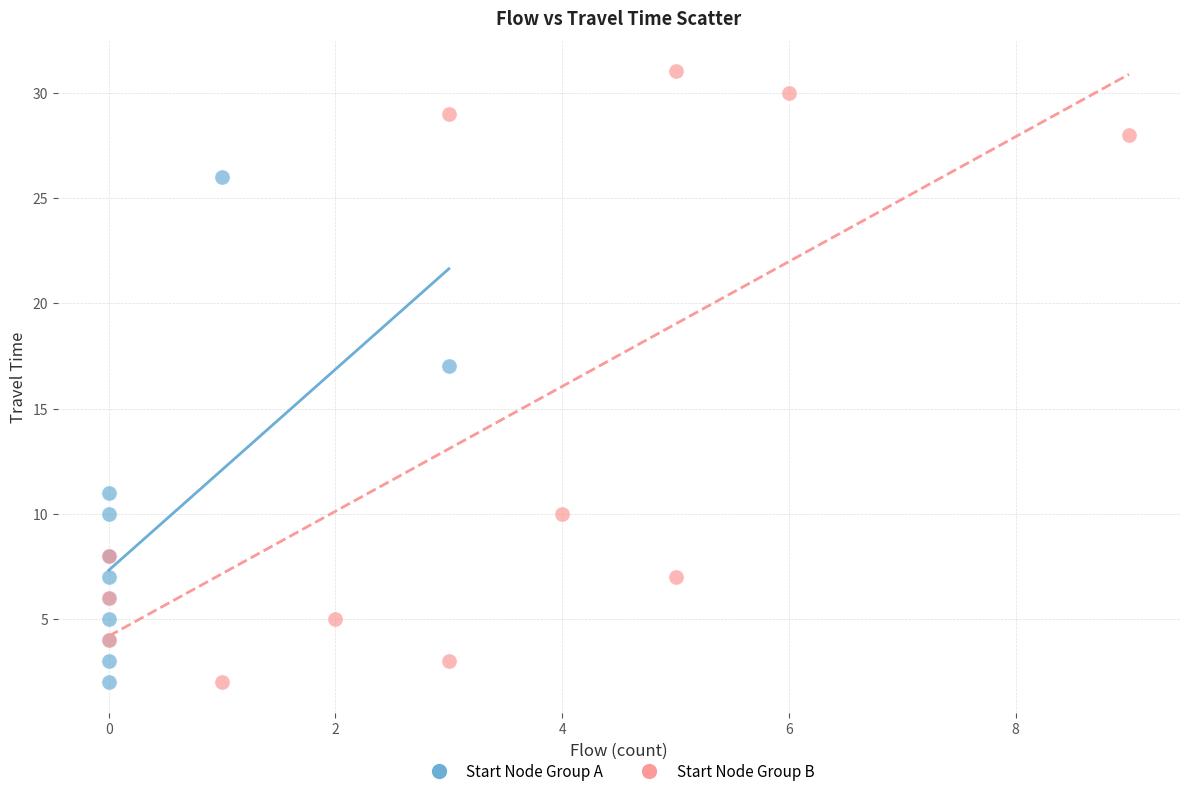

Which series has the largest Y range (max minus min)?

Start Node Group B